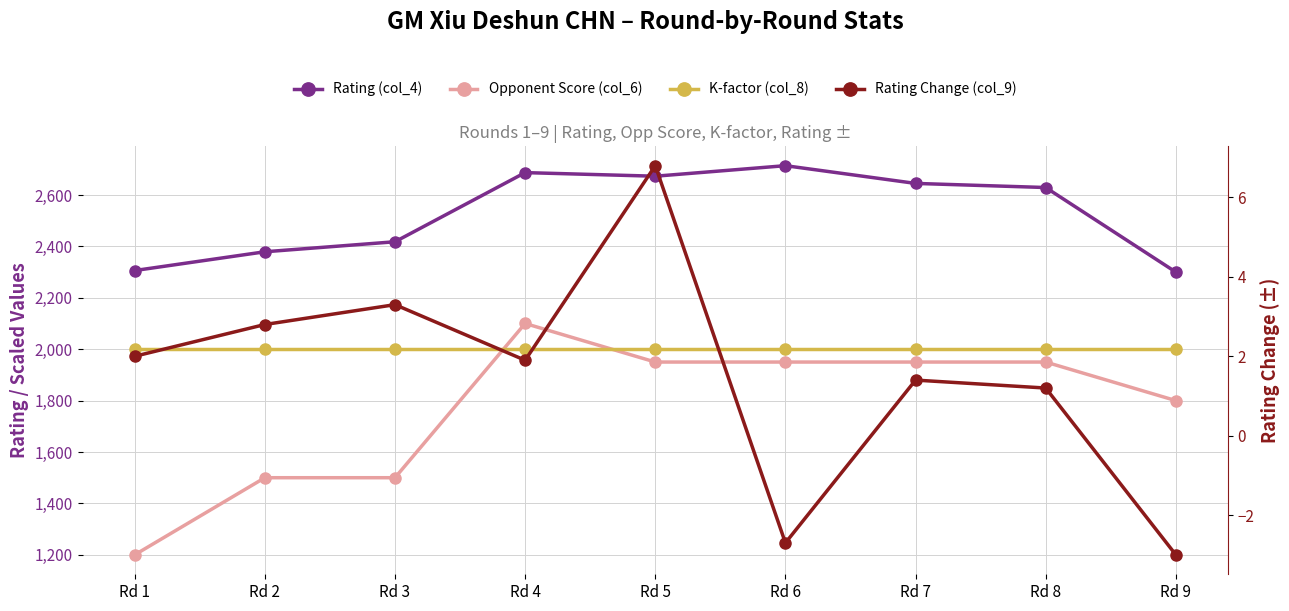

How many times do Opponent Score (col_6) and K-factor (col_8) cross each other?

2